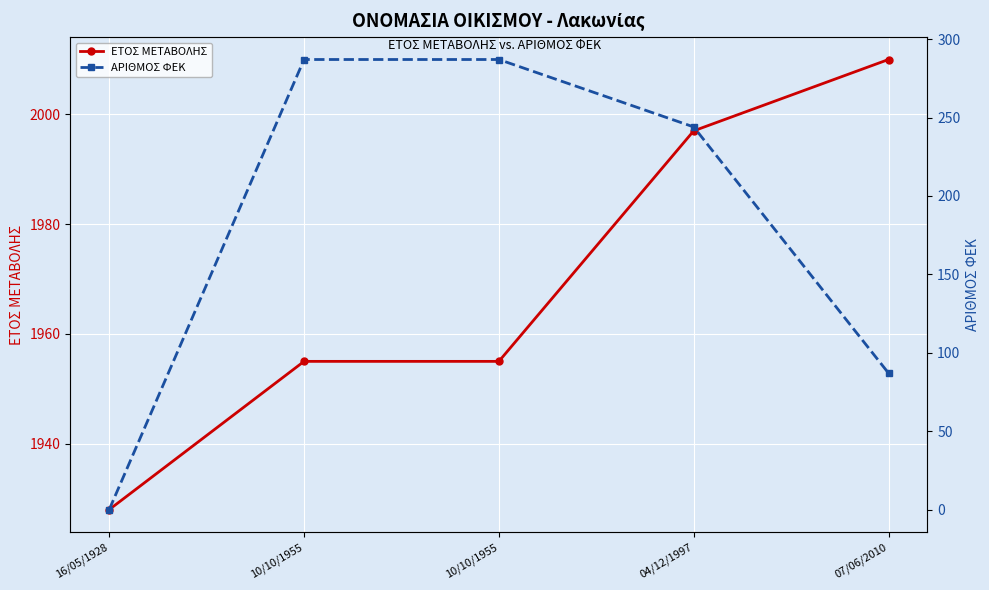

What is the total value across all series at 10/10/1955?

2242